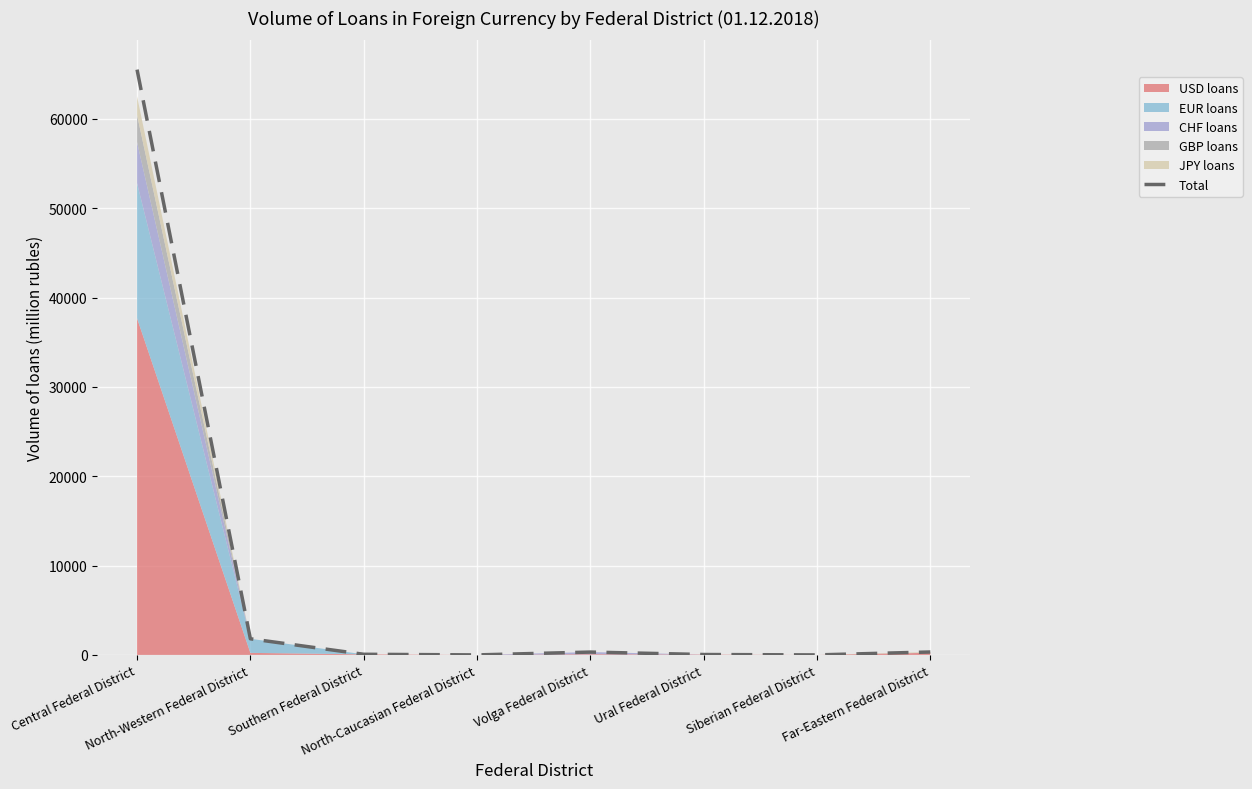

How many values are above zero?

6